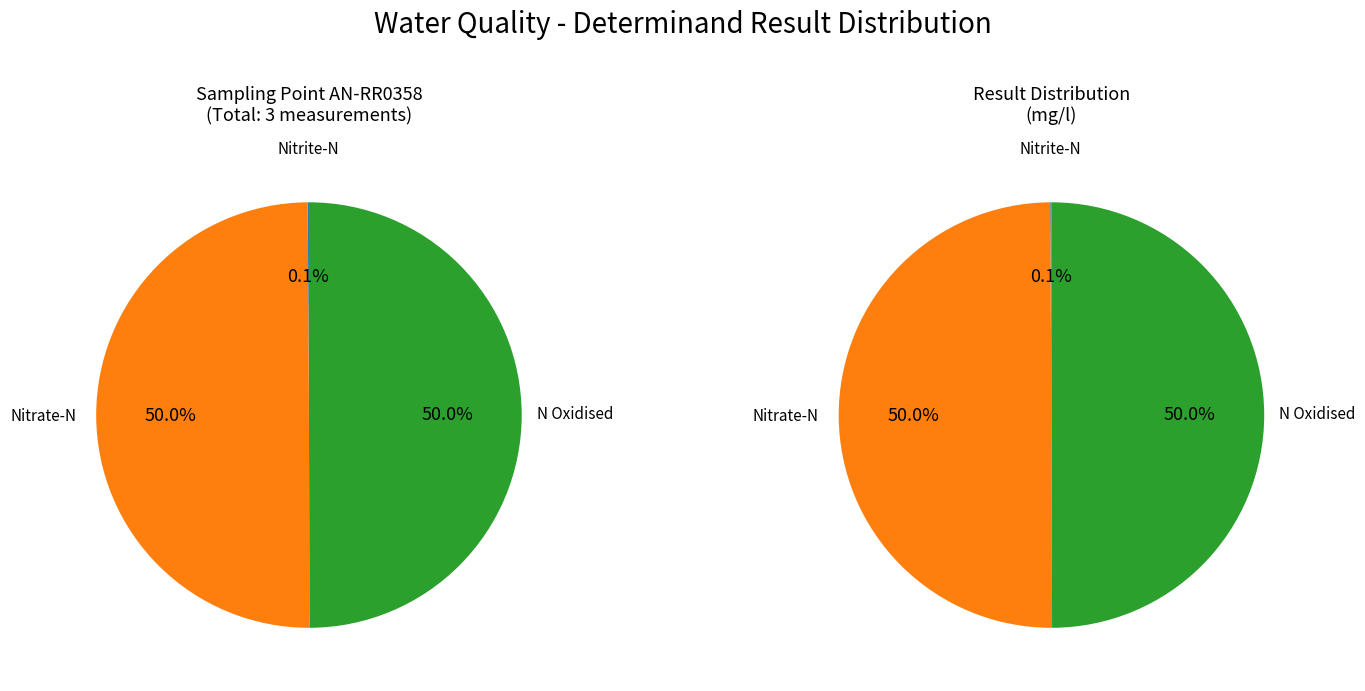

Does N Oxidised represent more than half of the total?

No